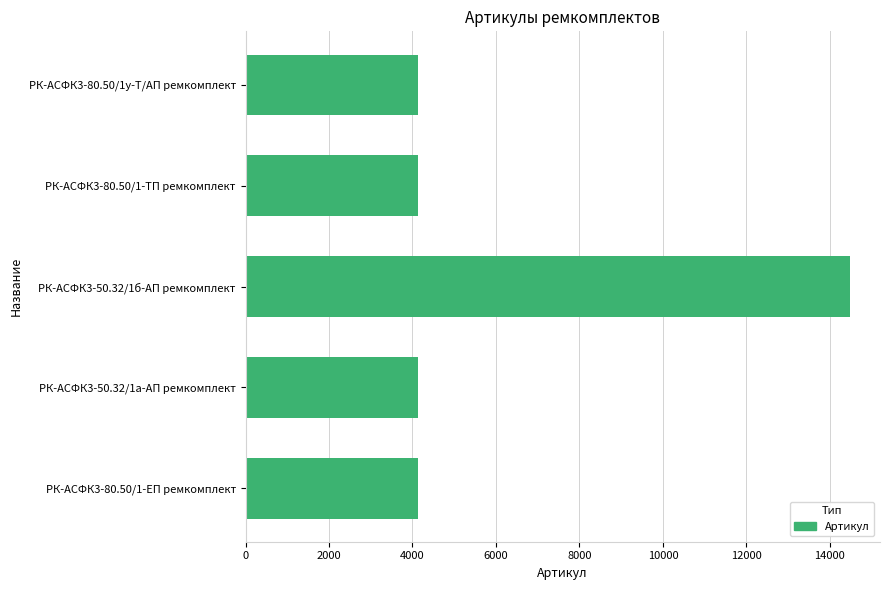

Which category has the highest value across all series?

РК-АСФК3-50.32/1б-АП ремкомплект